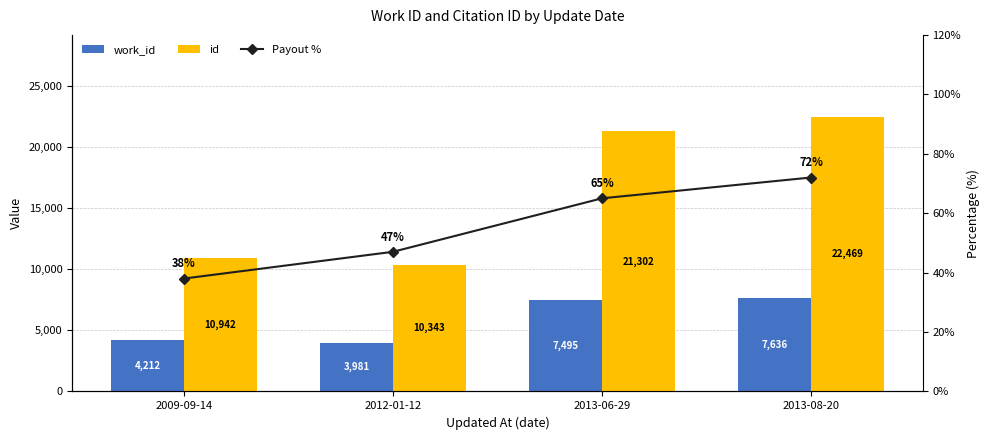

At 2009-09-14, list the series in order from largest to smallest.

id, work_id, Payout %